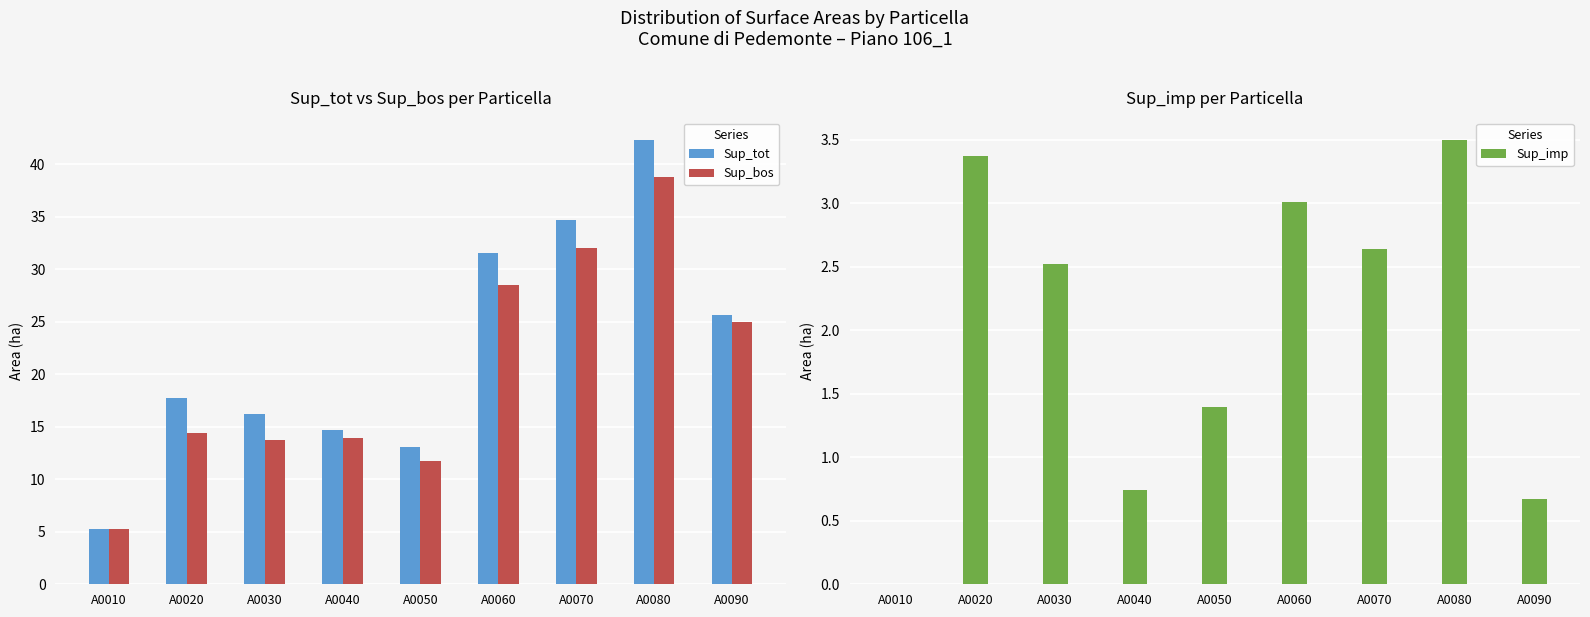

Is the value of Sup_bos at A0010 greater than the value of Sup_imp at A0010?

Yes